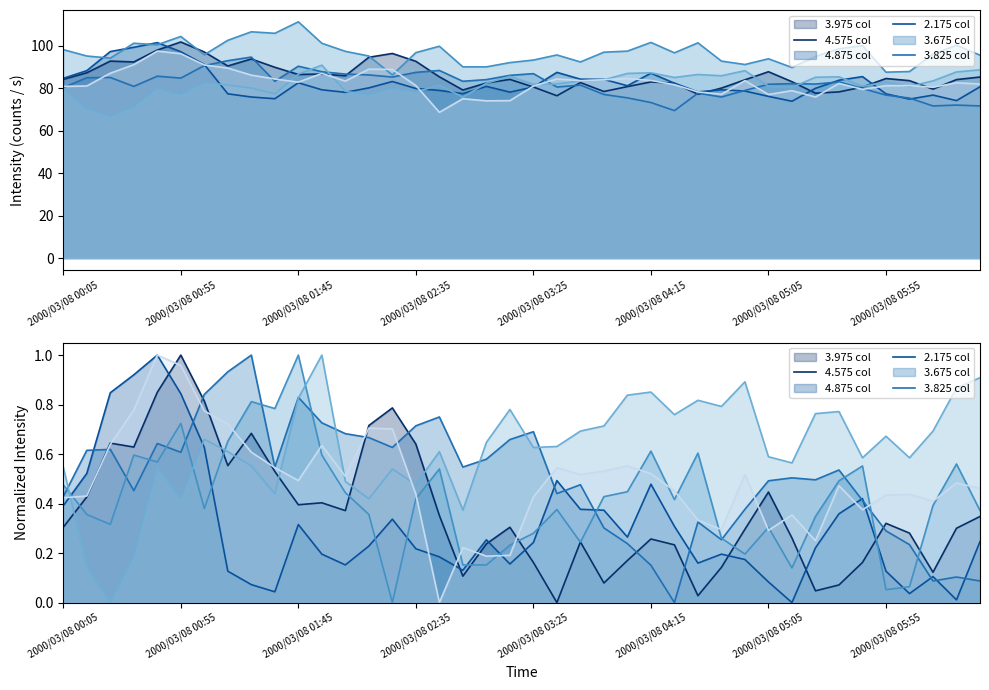

True or false: 4.575 col has a value of 0.3 at 2000/03/08 01:45.

True